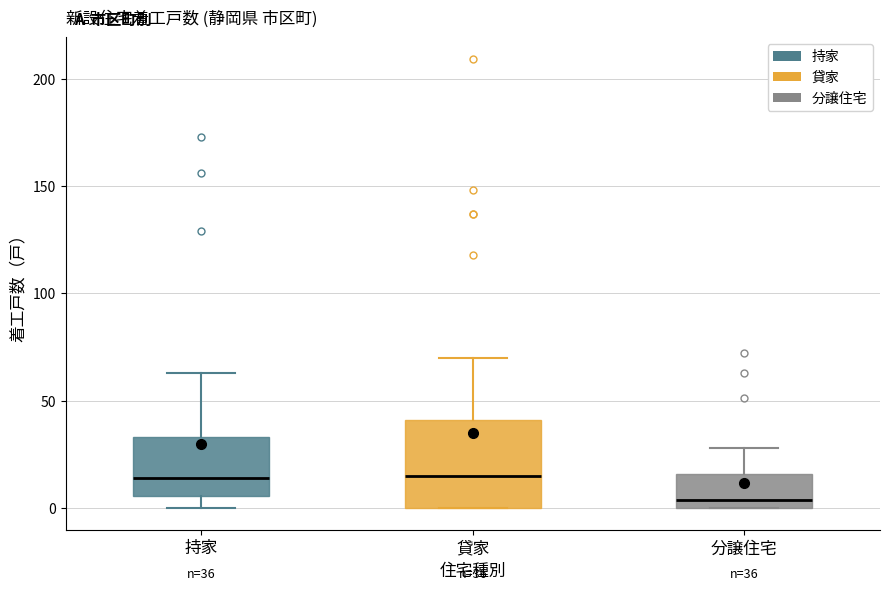

Which box is the tallest, from its lower edge to its upper edge?

貸家